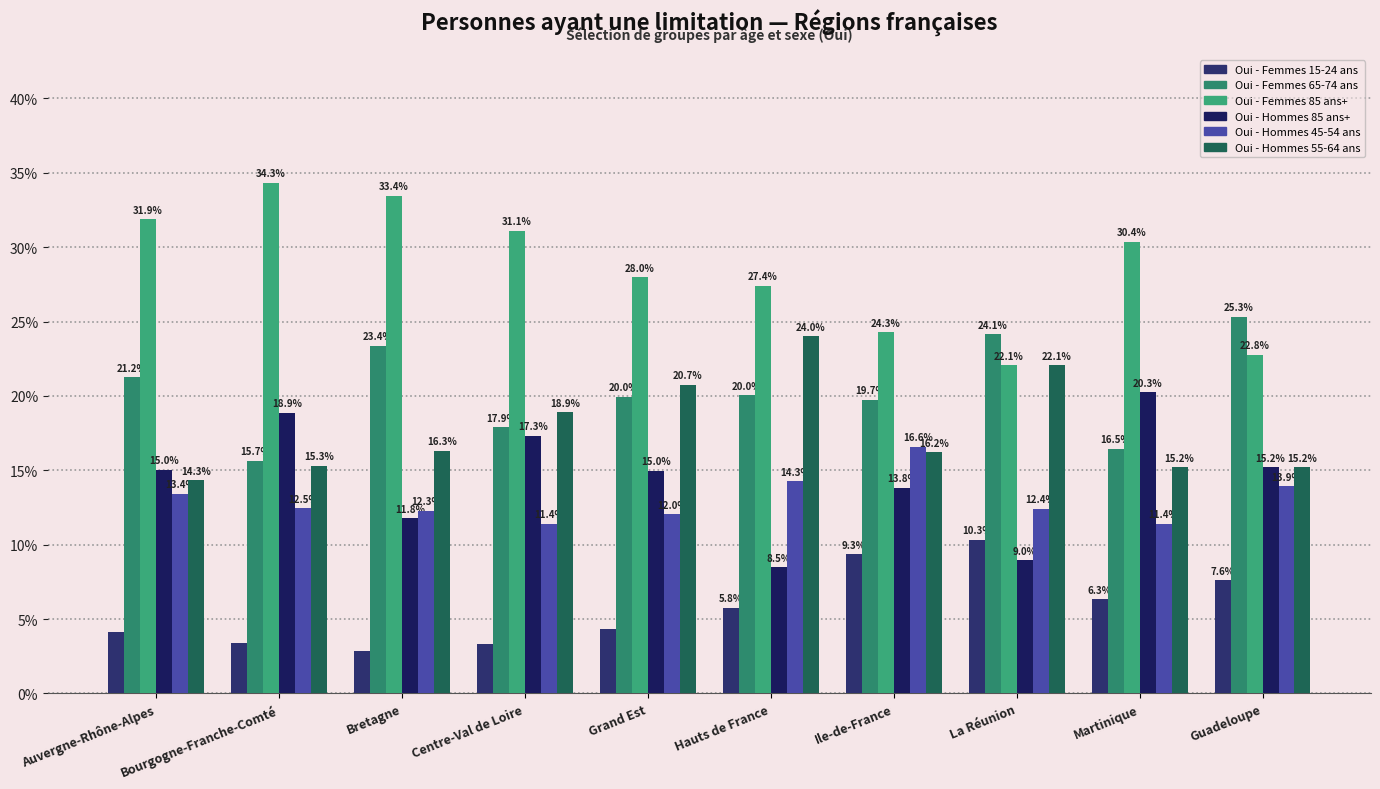

What is the label of the 6th bar from the right?

Grand Est